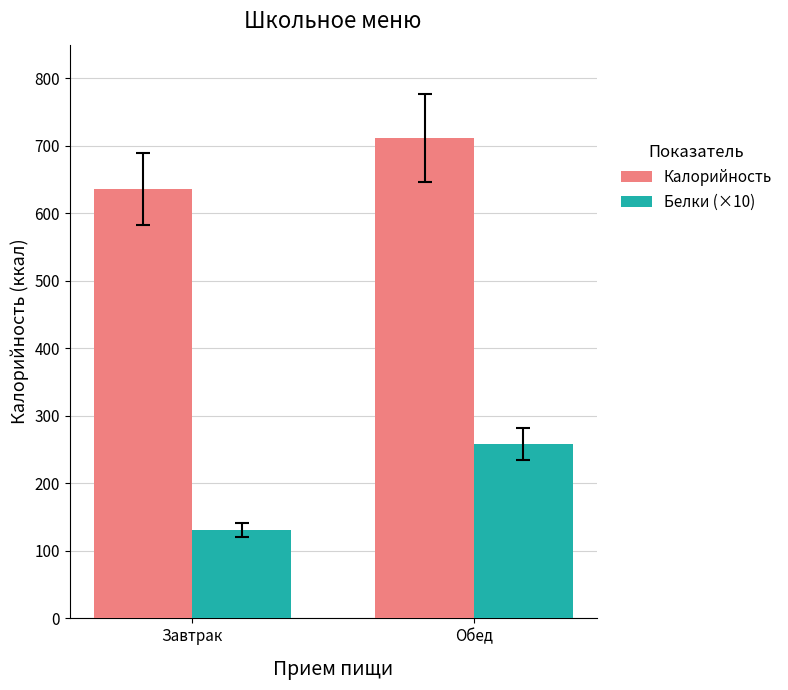

Which category has the highest value in the Калорийность series?

Обед